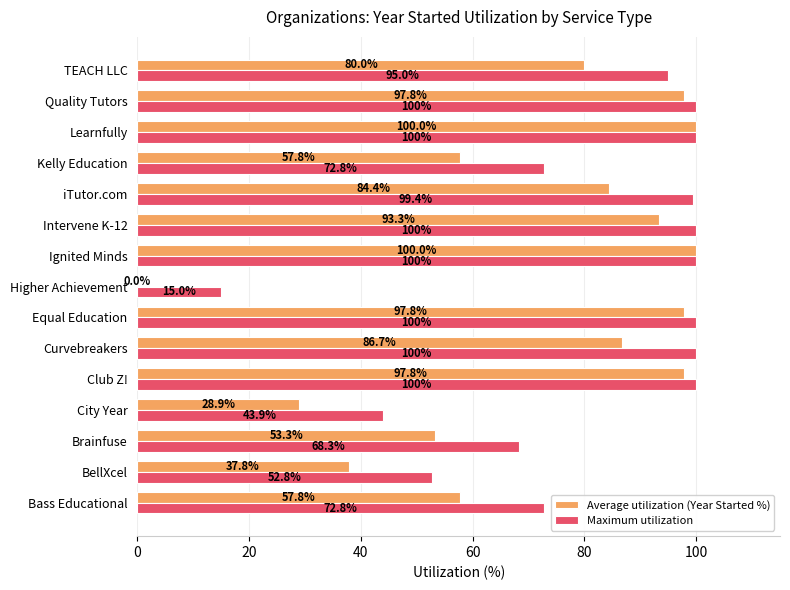

At which label is Maximum utilization closest to 57?

BellXcel